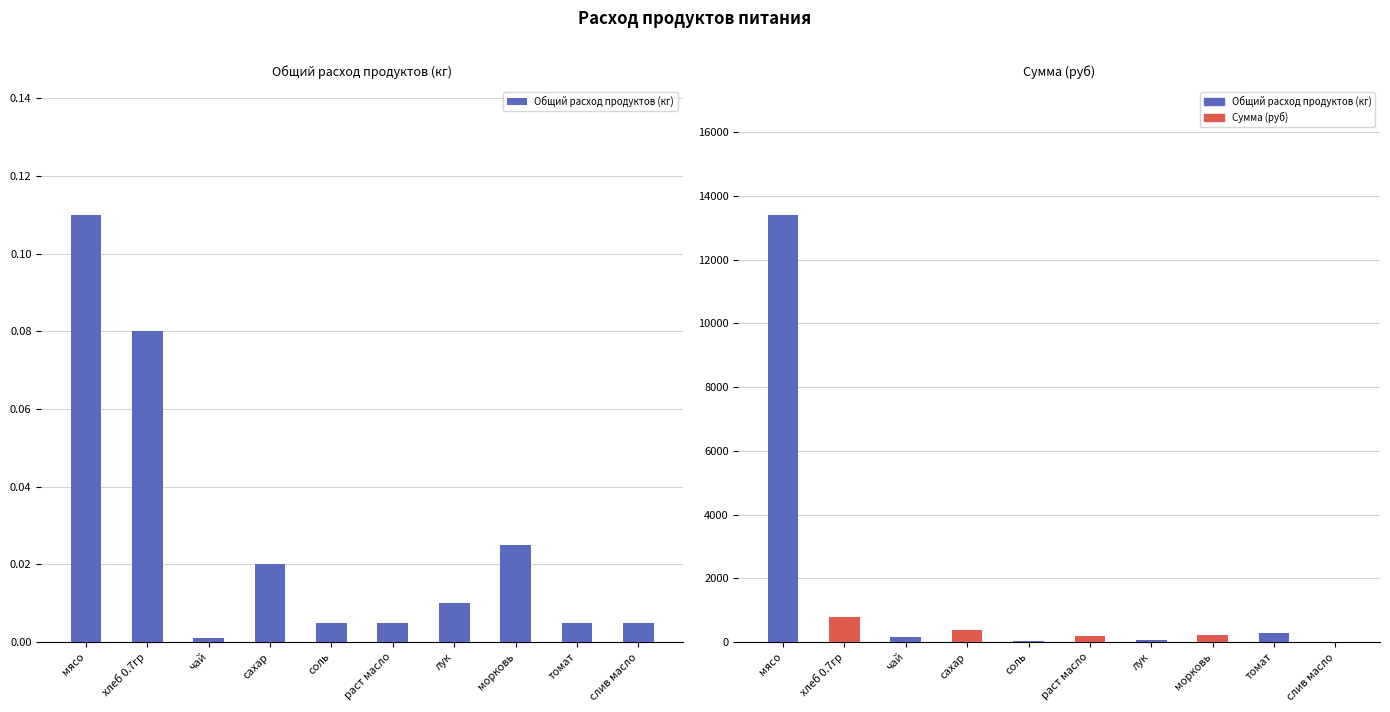

Where is Общий расход продуктов (кг) nearest to the value 0?

чай